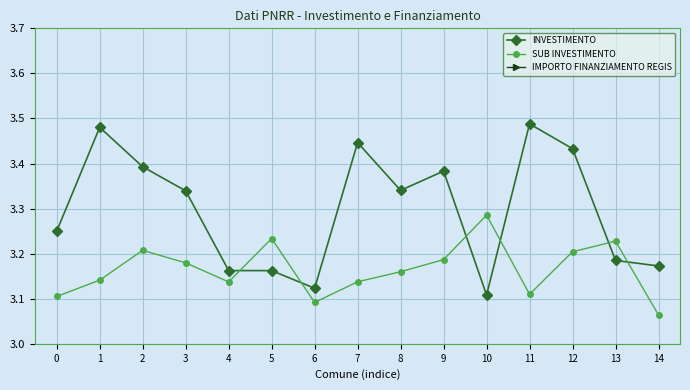

List the labels in order of IMPORTO FINANZIAMENTO REGIS value, largest first.

0, 1, 2, 3, 4, 5, 6, 7, 8, 9, 10, 11, 12, 13, 14